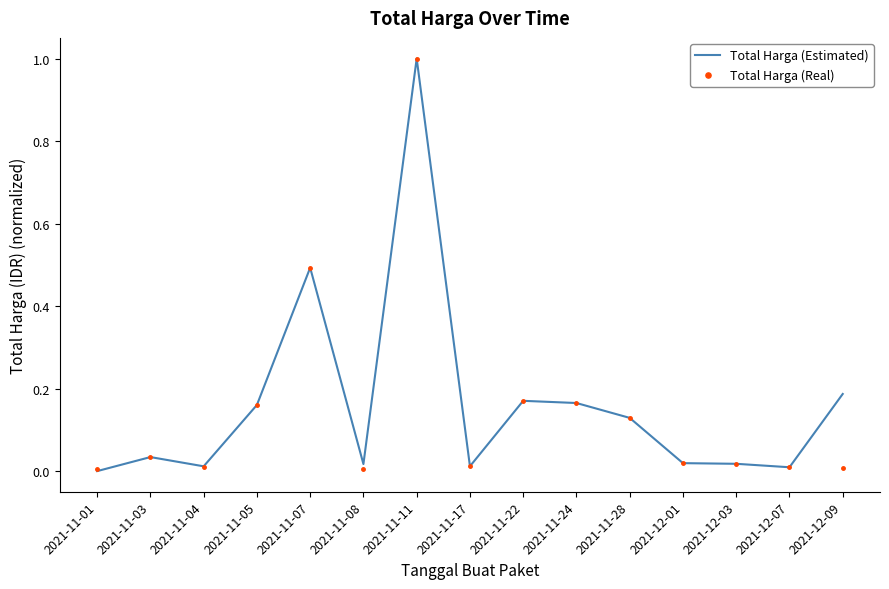

At which category does Total Harga (Real) reach its first local valley?

2021-11-04